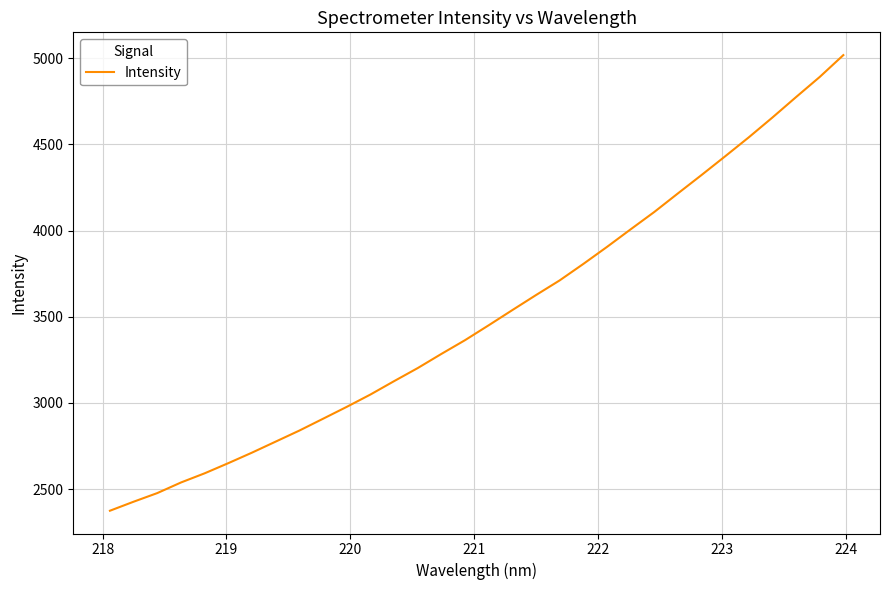

How many lines are shown in the chart?

1